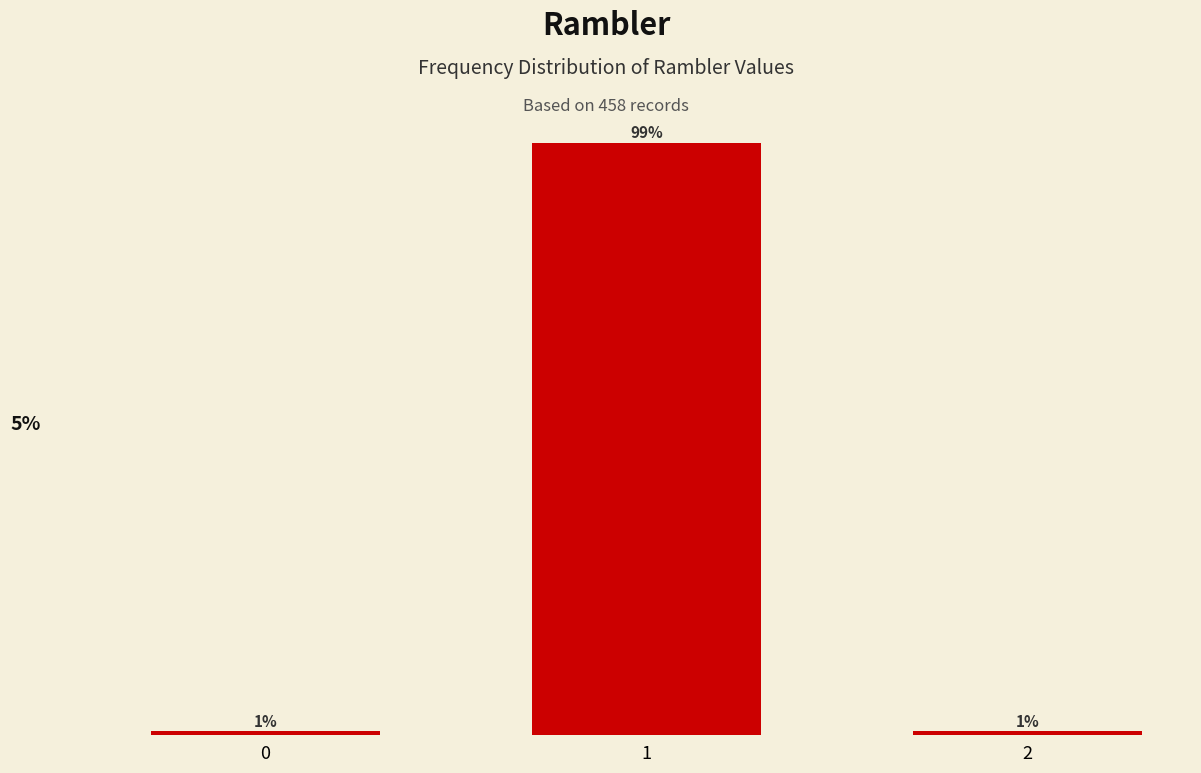

Are the bars horizontal?

No